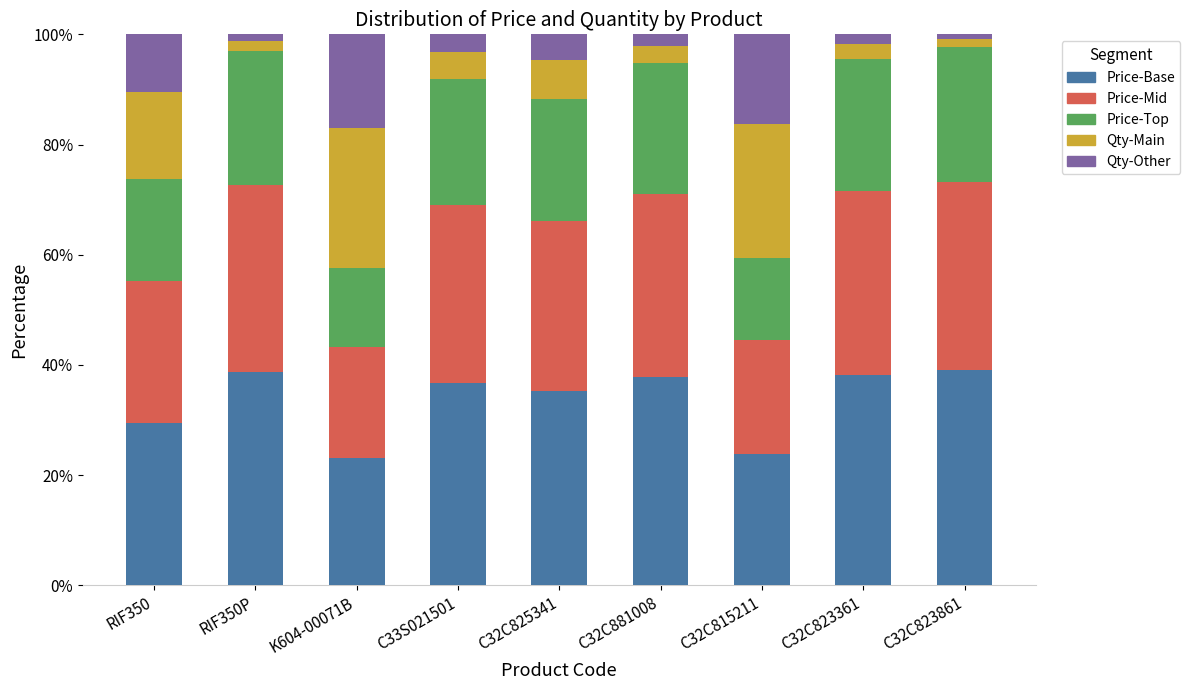

What is the minimum value for Price-Base?

23.1